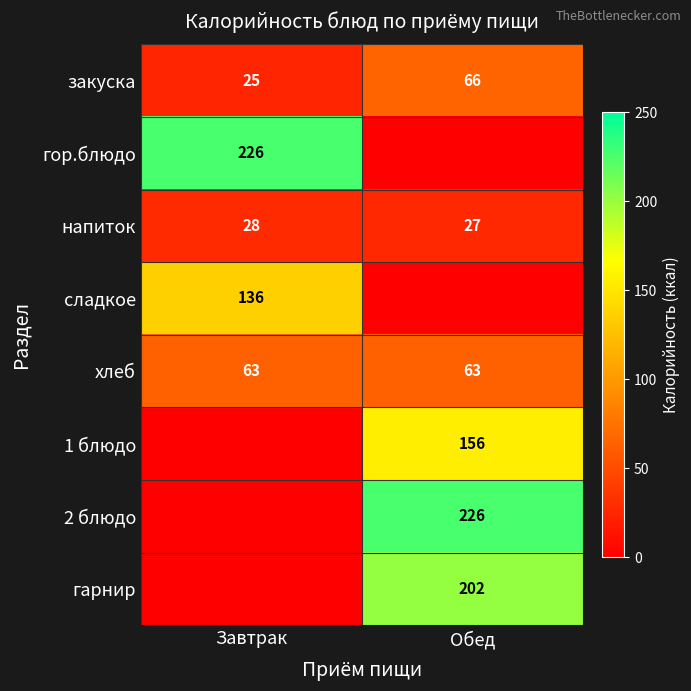

What is the approximate value of хлеб at Обед?

63